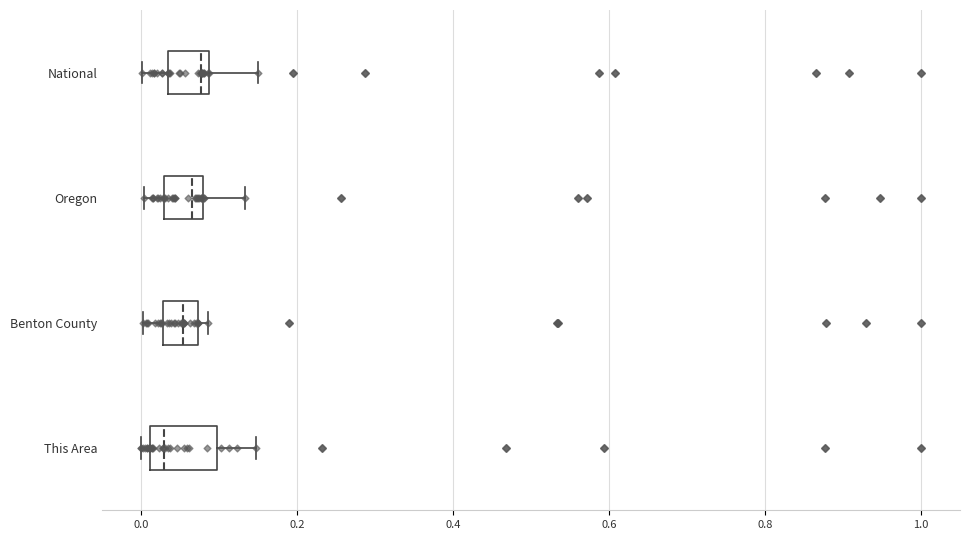

Comparing the boxes themselves (not the whiskers), which one is the widest?

This Area